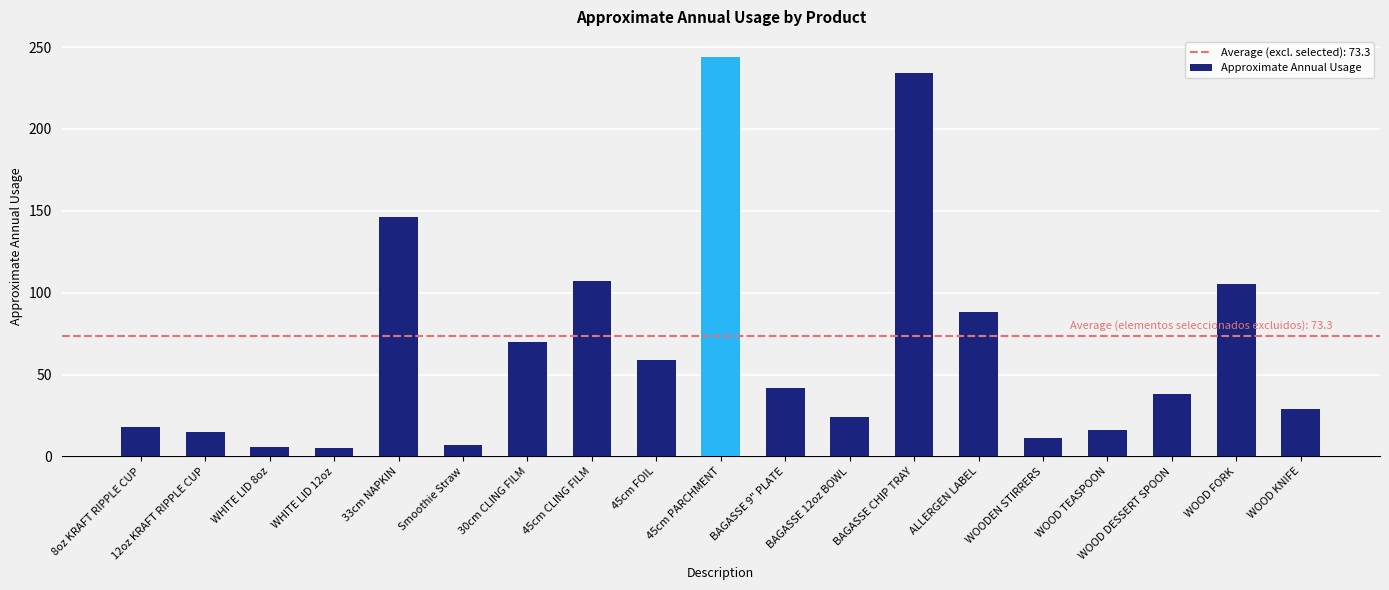

What is the difference between the maximum and second lowest values?

238